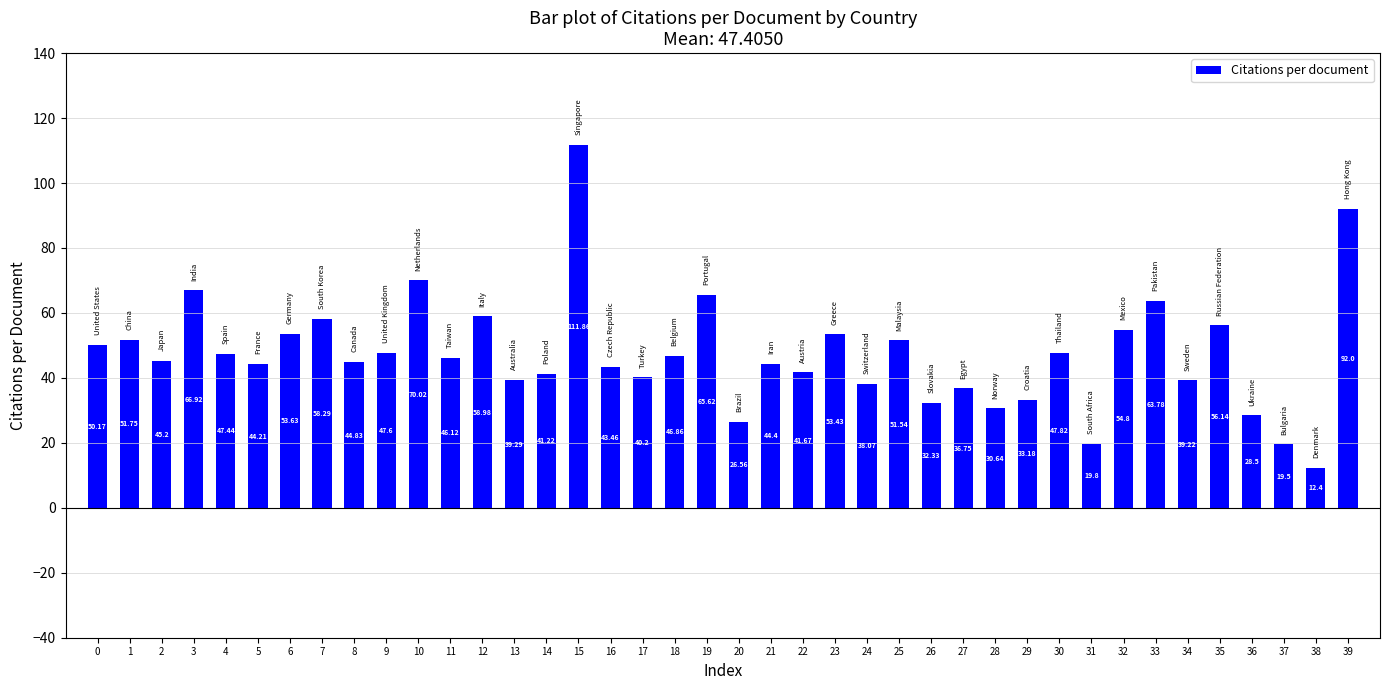

What is the change in value from 8 to 17?

-4.6